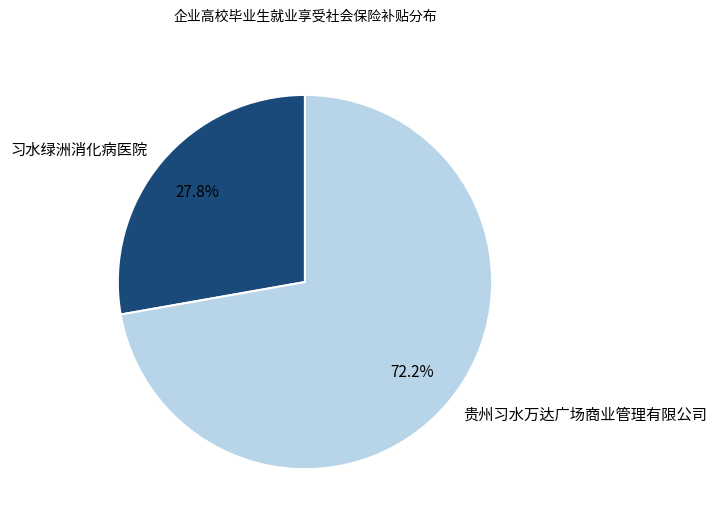

Count the number of slices in the pie.

2